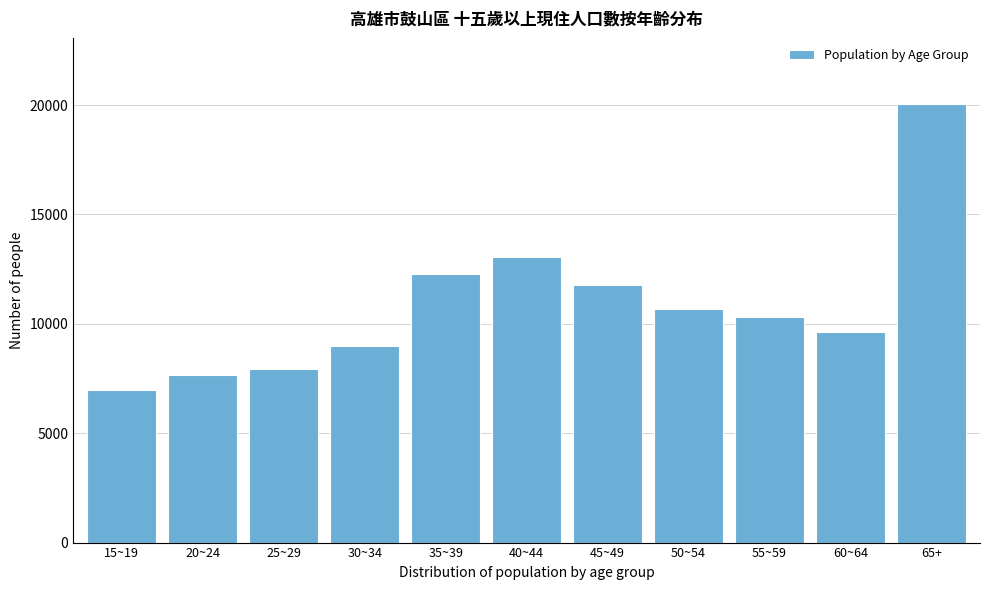

Reading left to right, list all the values displayed in this chart.

15~19=6992	20~24=7662	25~29=7925	30~34=8990	35~39=12255	40~44=13045	45~49=11761	50~54=10671	55~59=10309	60~64=9623	65+=20061